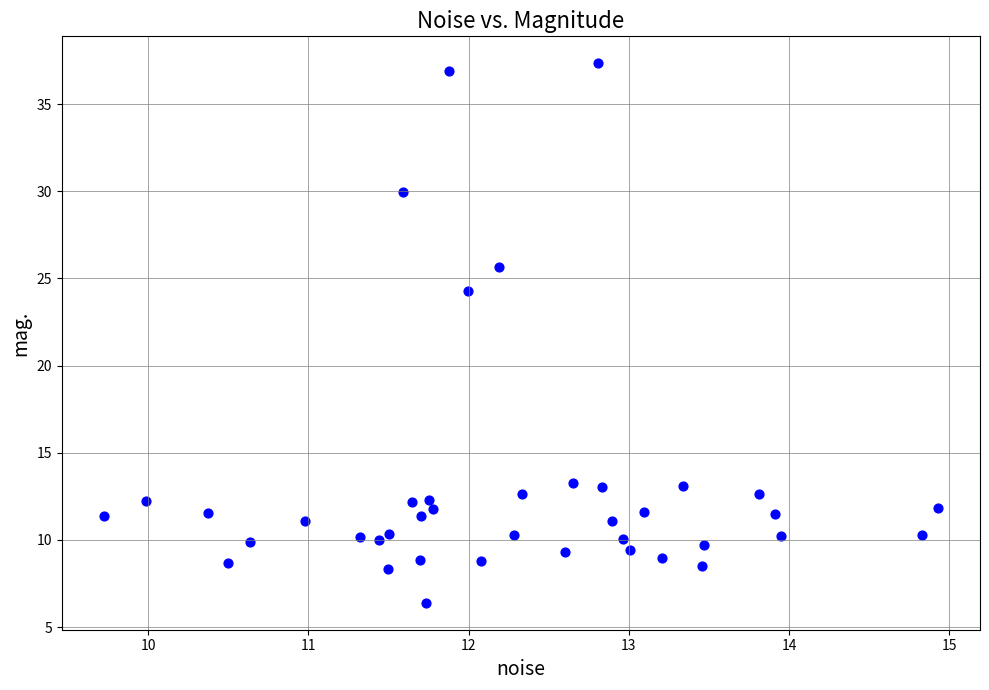

What Y value in the scatter plot is closest to 21?

24.3